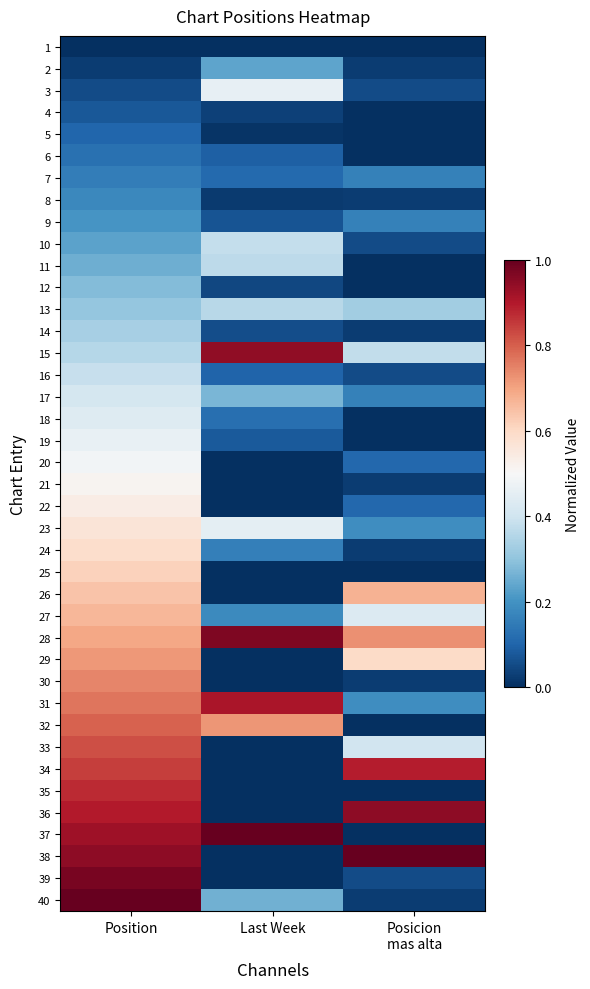

Which series has the widest spread of values?

37